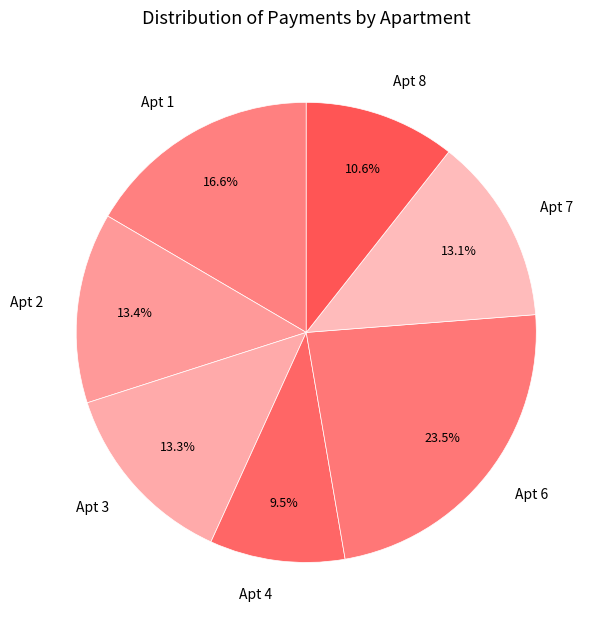

Does any single category account for the majority?

No